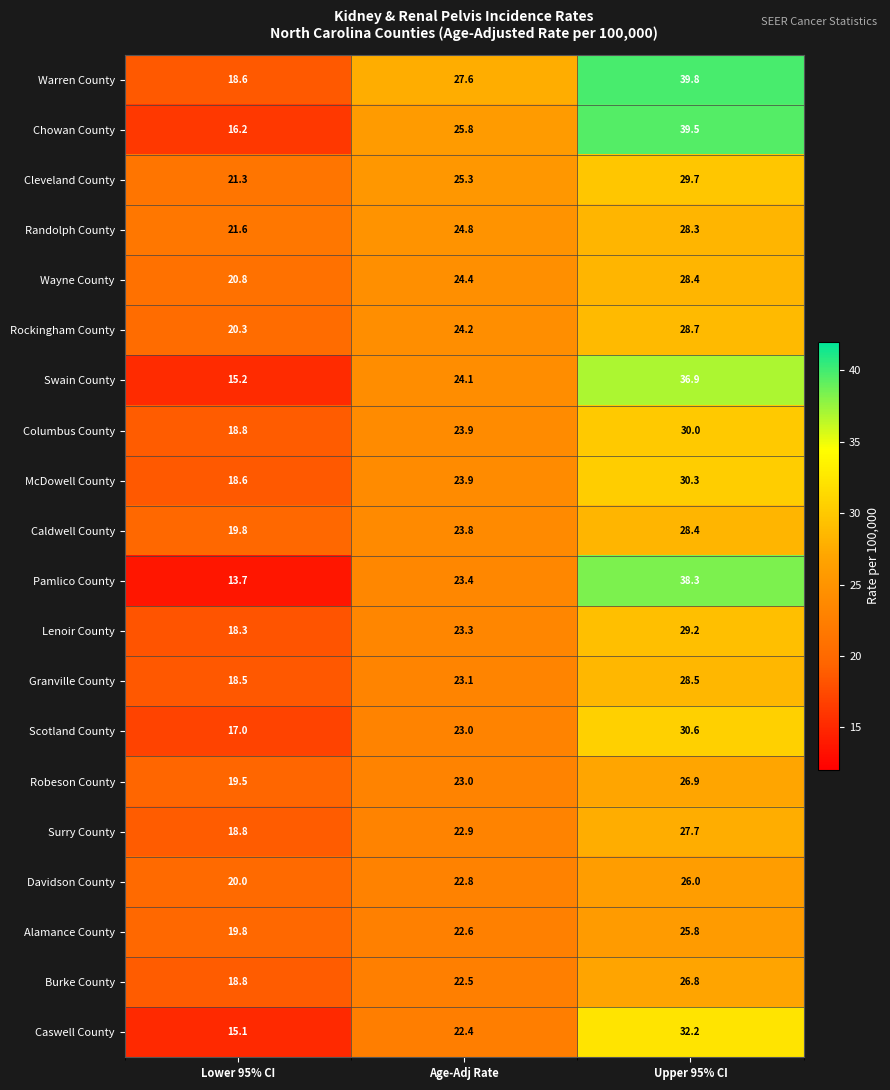

What is the minimum value shown in the chart?

13.7